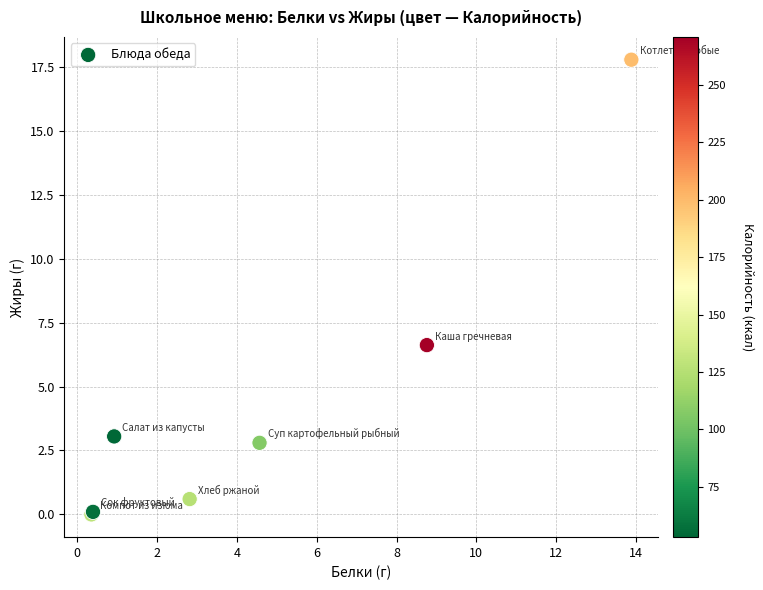

What Y value in the scatter plot is closest to 8?

6.6